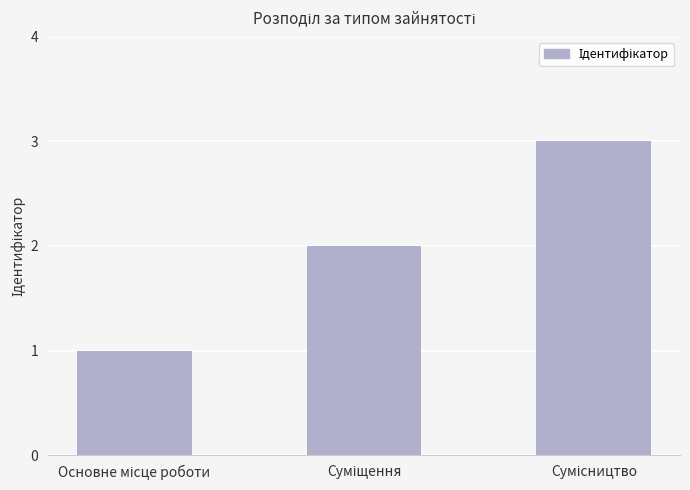

How many categories are shown in the chart?

3